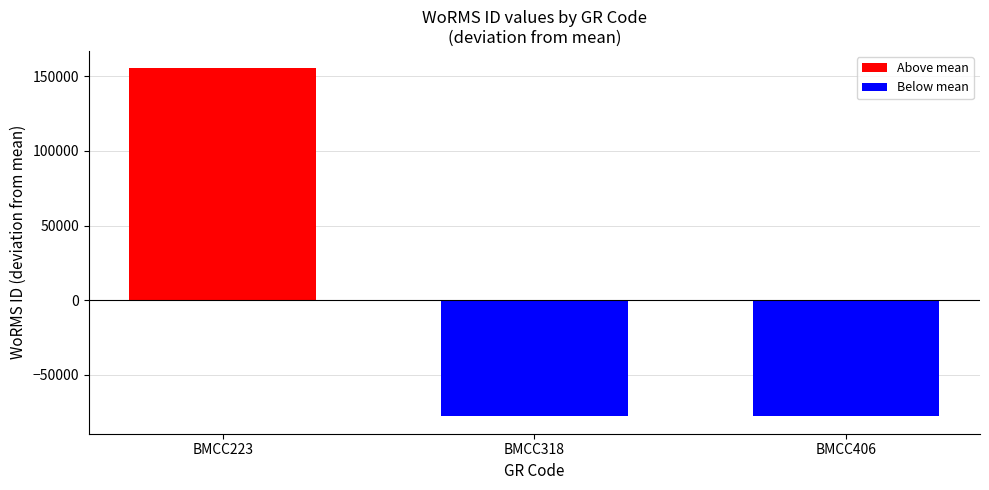

Is it true that the value at BMCC406 is -15602?

False